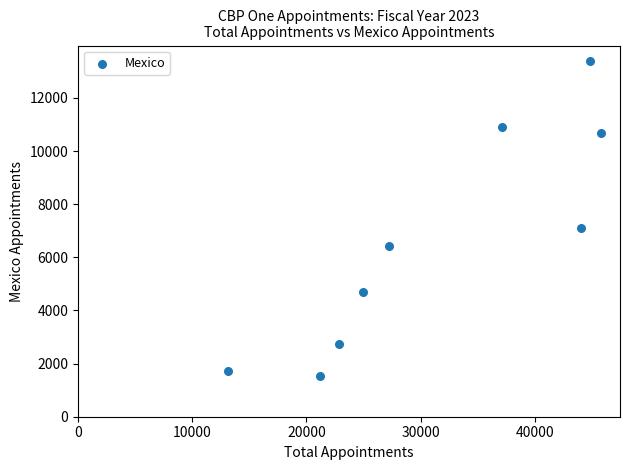

What Y value in the scatter plot is closest to 7457?

7123